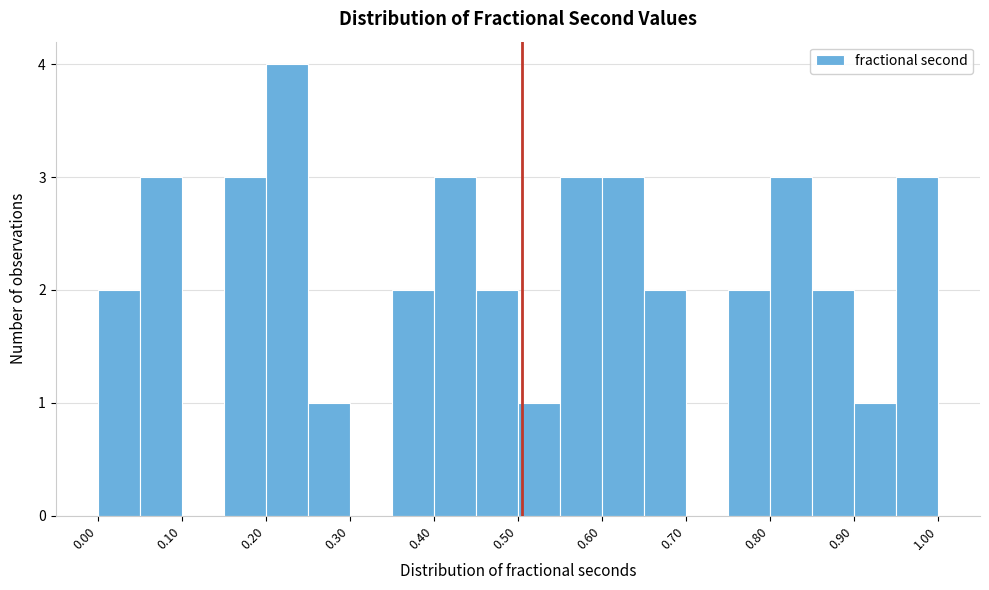

Reading left to right, transcribe this chart: for each bar, give the range it covers on the x-axis and its height. The values are not printed on the chart, so give them approximately, as read against the axis.

0.00 to 0.05: 2
0.05 to 0.10: 3
0.10 to 0.15: 0
0.15 to 0.20: 3
0.20 to 0.25: 4
0.25 to 0.30: 1
0.30 to 0.35: 0
0.35 to 0.40: 2
0.40 to 0.45: 3
0.45 to 0.50: 2
0.50 to 0.55: 1
0.55 to 0.60: 3
0.60 to 0.65: 3
0.65 to 0.70: 2
0.70 to 0.75: 0
0.75 to 0.80: 2
0.80 to 0.85: 3
0.85 to 0.90: 2
0.90 to 0.95: 1
0.95 to 1.00: 3